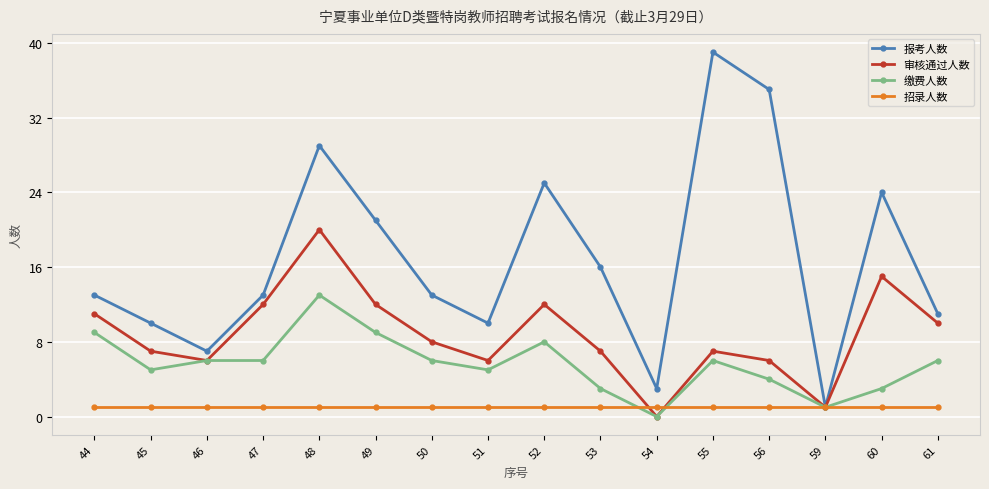

How many data points does each series have?

16